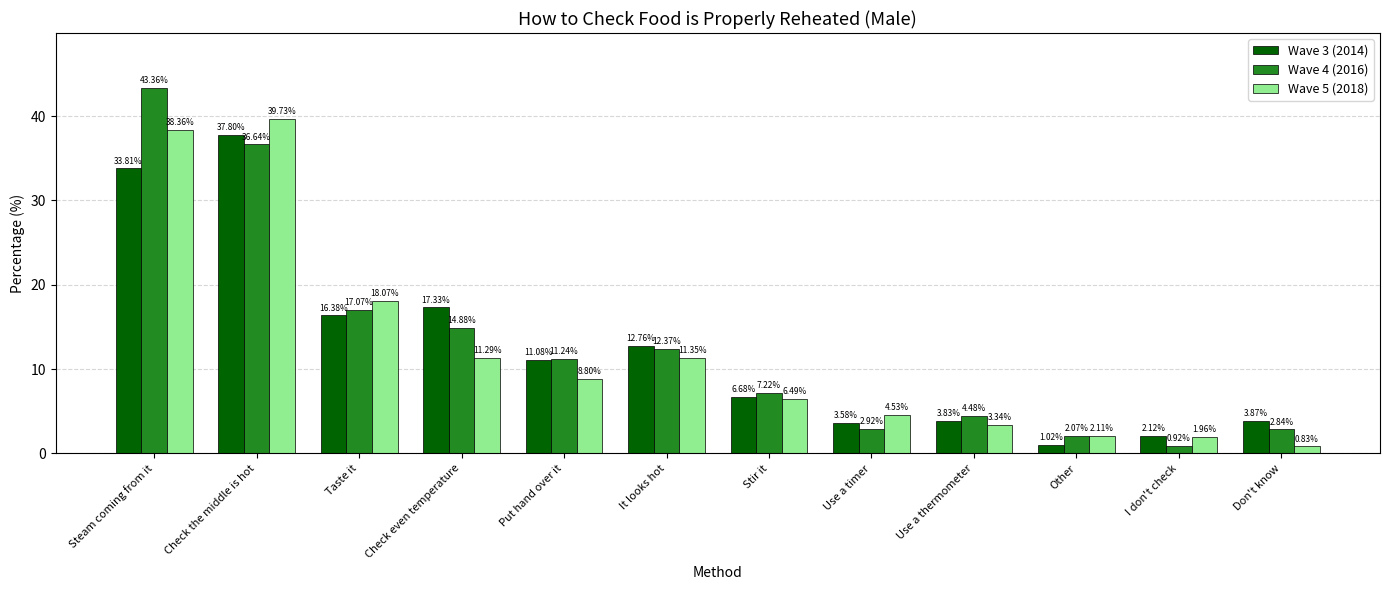

What is the difference between the highest and lowest values at Steam coming from it?

9.6